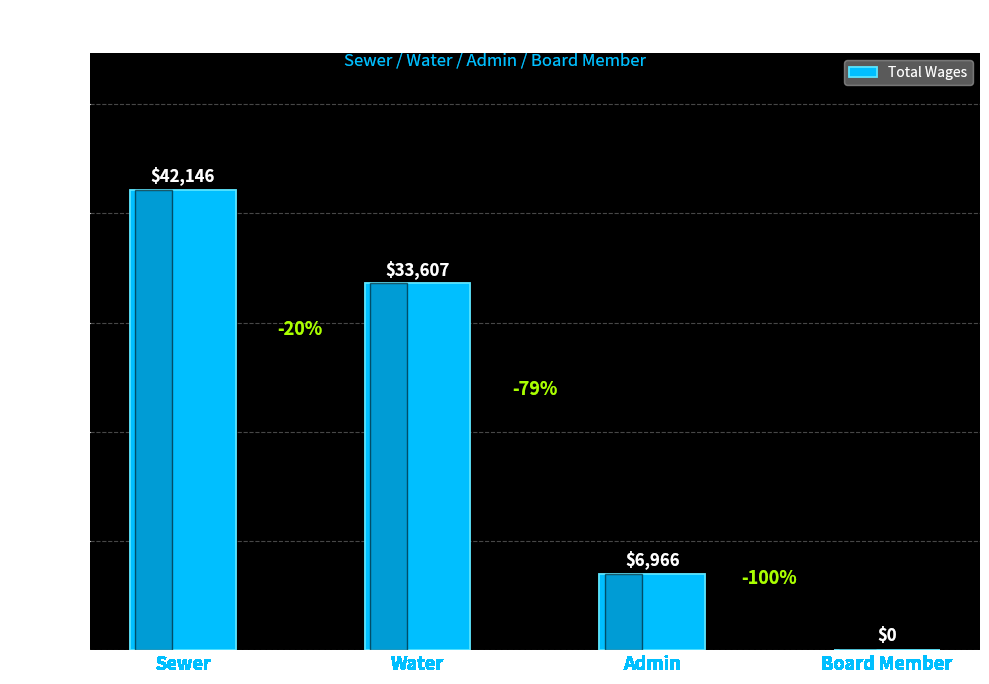

How many categories are shown in the chart?

4